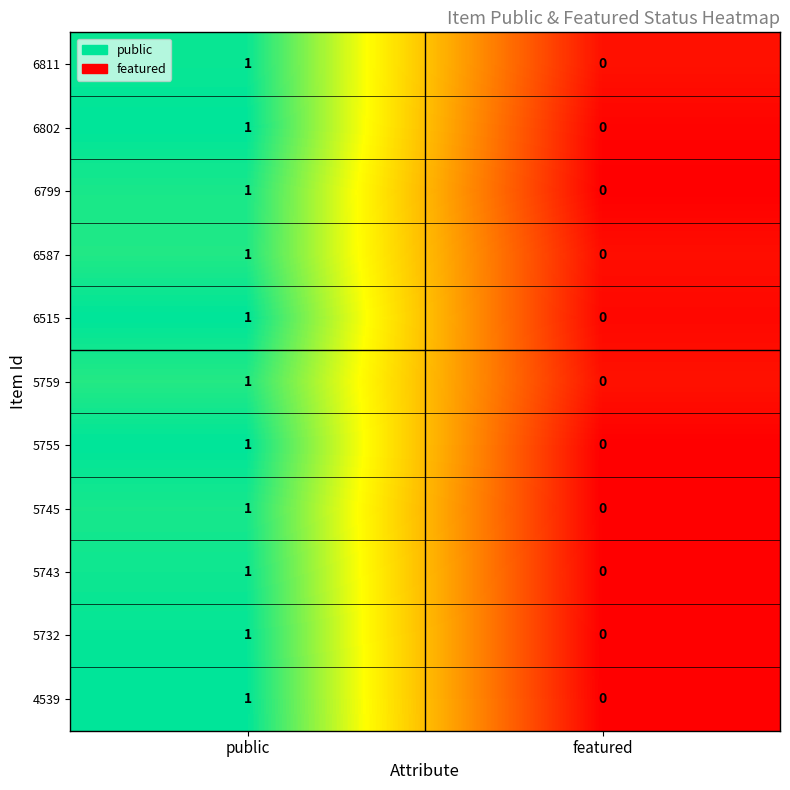

Which category has the lowest value across all series?

featured